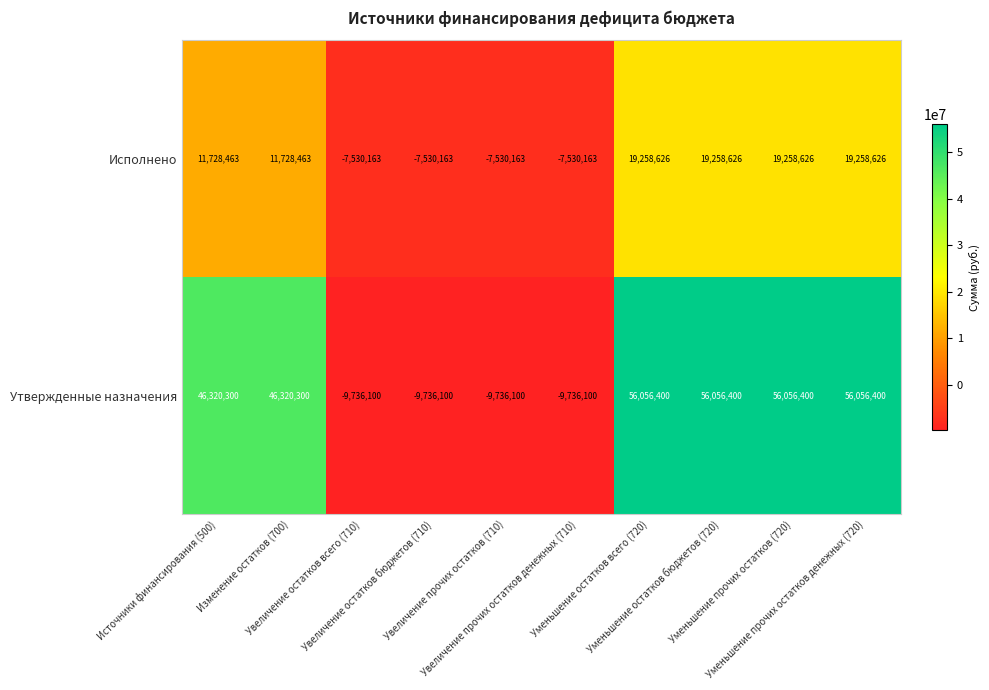

How many data points does each series have?

10